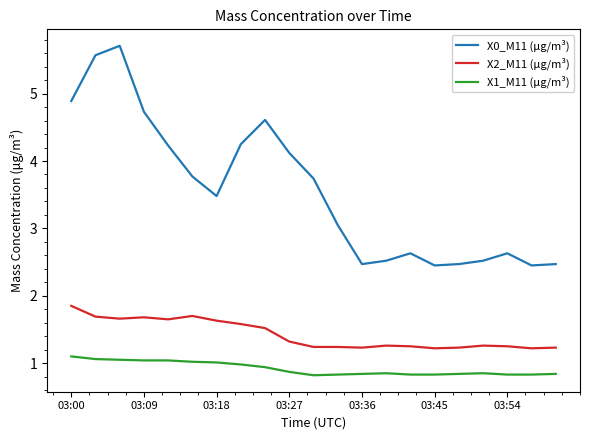

True or false: X0_M11 (μg/m³) and X2_M11 (μg/m³) intersect in this chart.

False